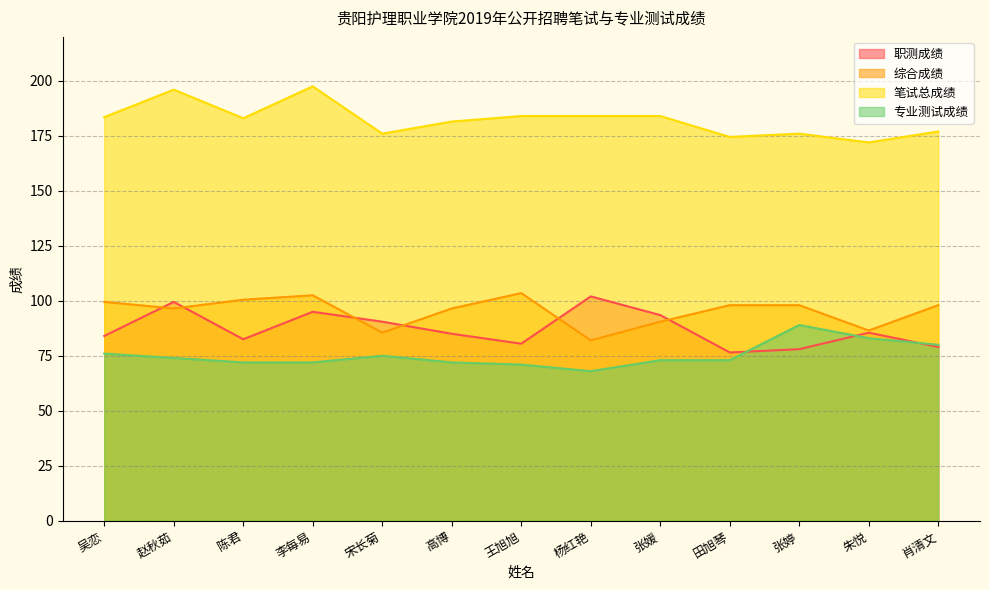

Which category has the lowest value across all series?

杨红艳